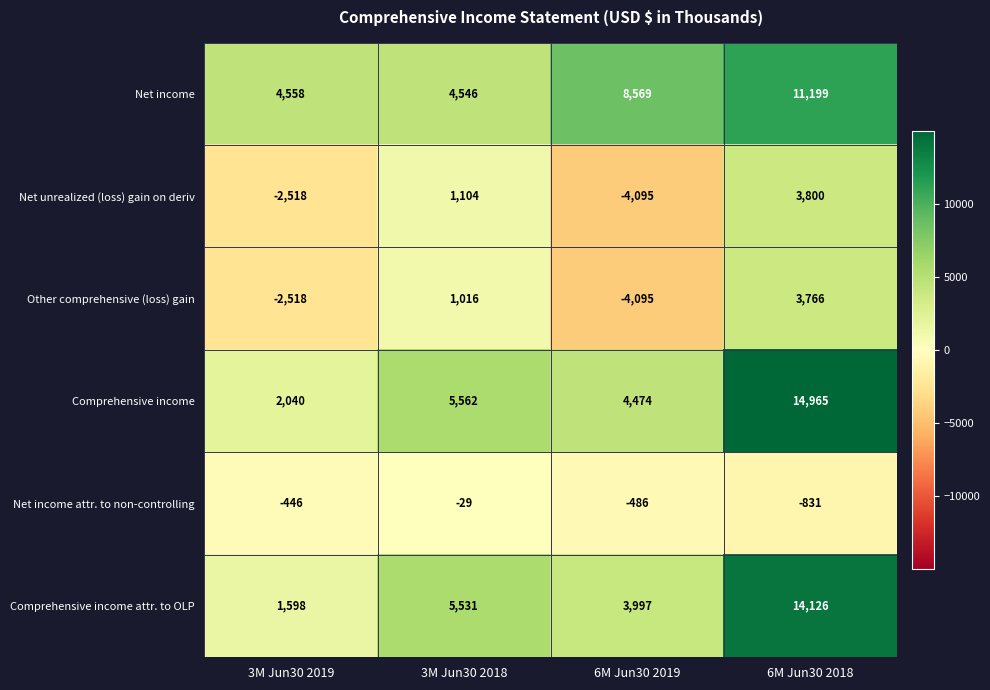

Which series changed the most between 6M Jun30 2019 and 6M Jun30 2018?

Comprehensive income